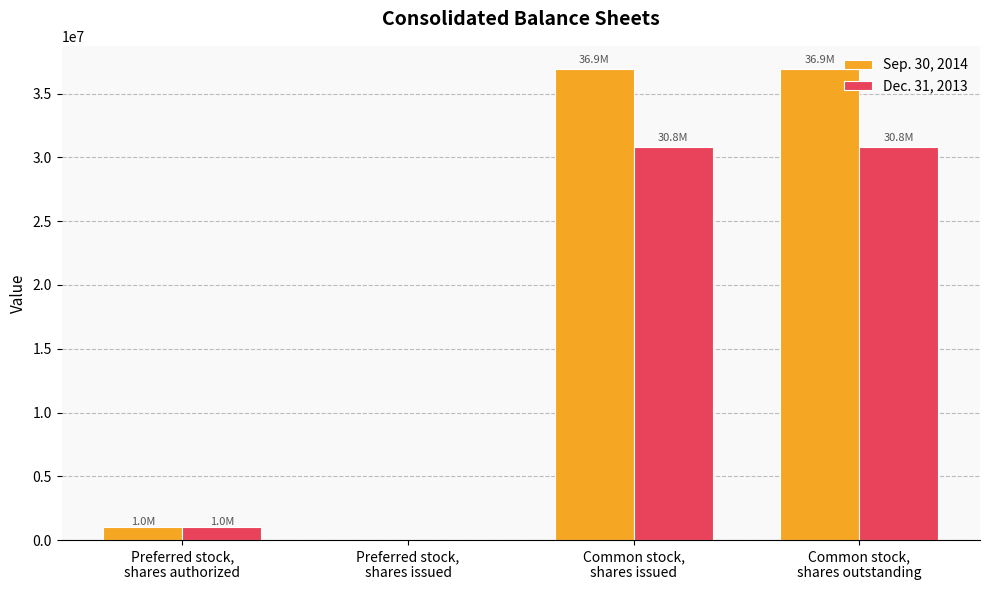

Which series has the largest total across all categories?

Sep. 30, 2014